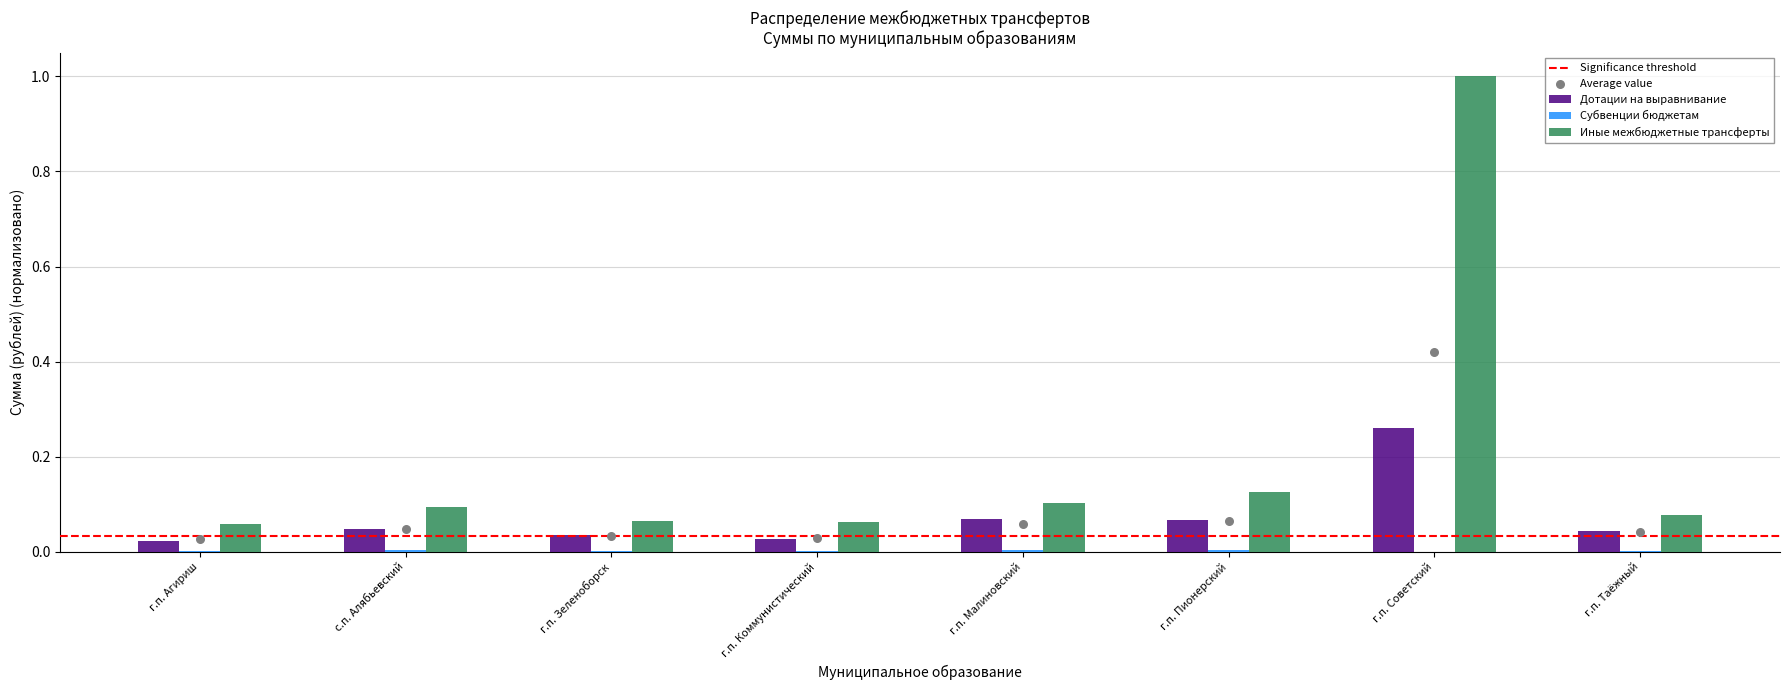

What are all the series names shown in the legend?

Дотации на выравнивание, Субвенции бюджетам, Иные межбюджетные трансферты